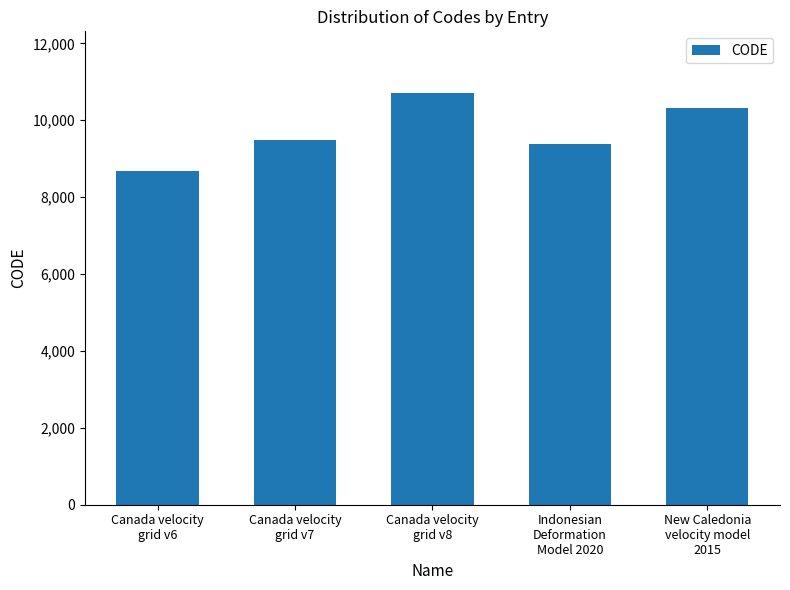

Which label corresponds to the largest value in the chart?

Canada velocity
grid v8